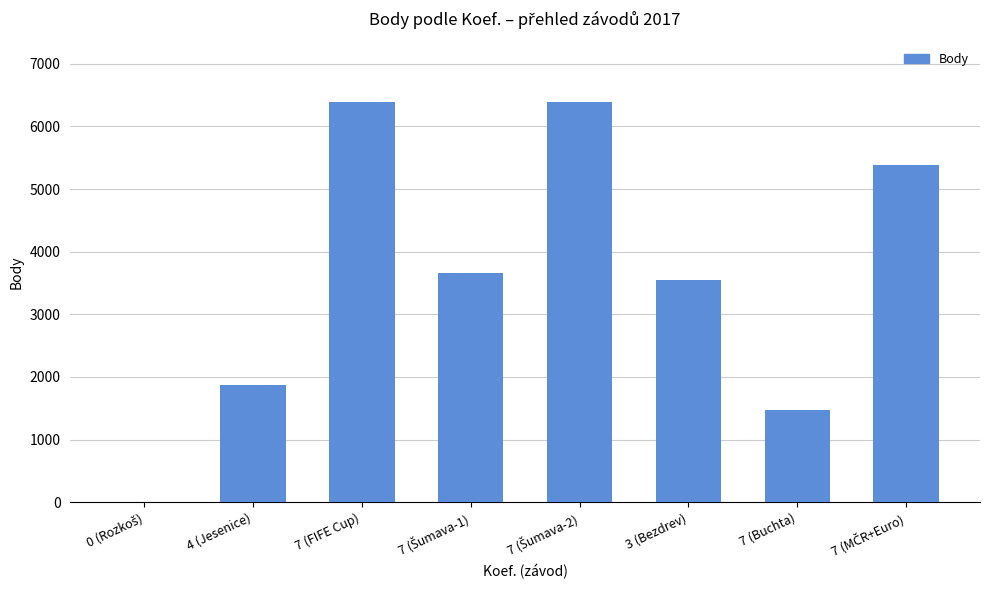

What is the greatest value displayed?

6397